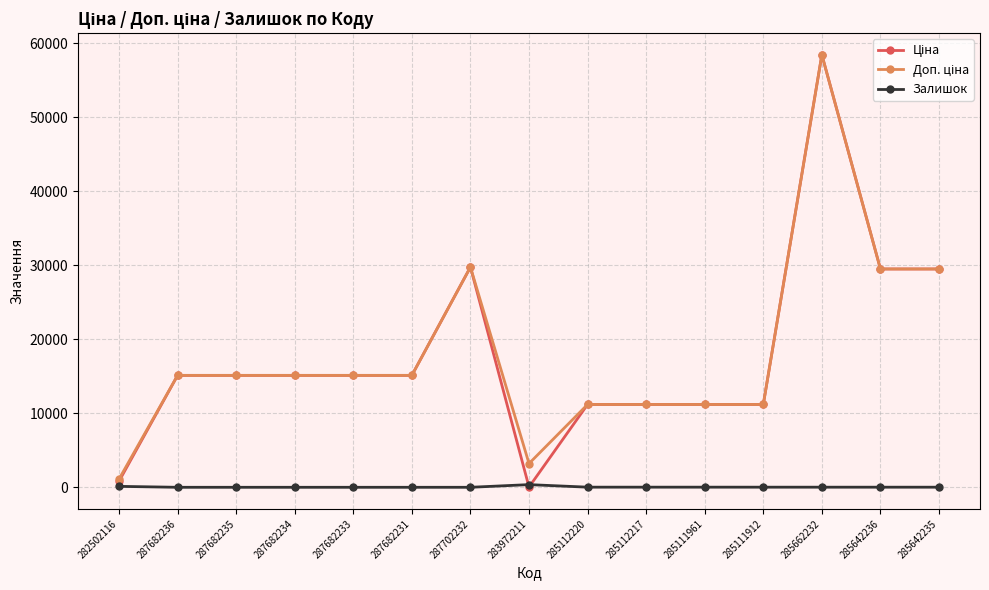

At which category is the sum across all series the highest?

285662232